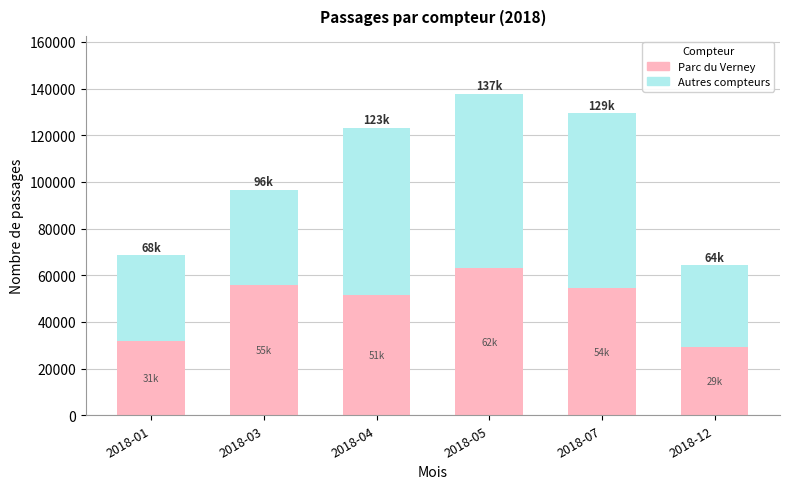

At which label does Parc du Verney reach its peak?

2018-05